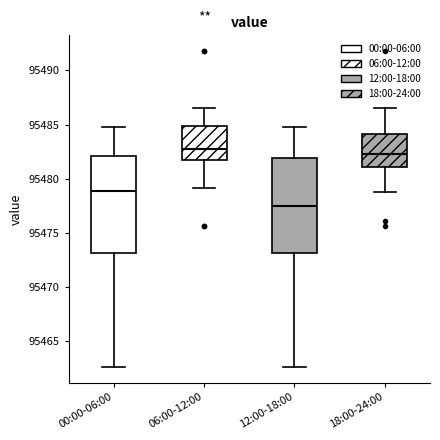

Where does the lower whisker of the box for 00:00-06:00 end on the y-axis? The values are not printed on the chart, so give them approximately, as read against the axis.

95462.5